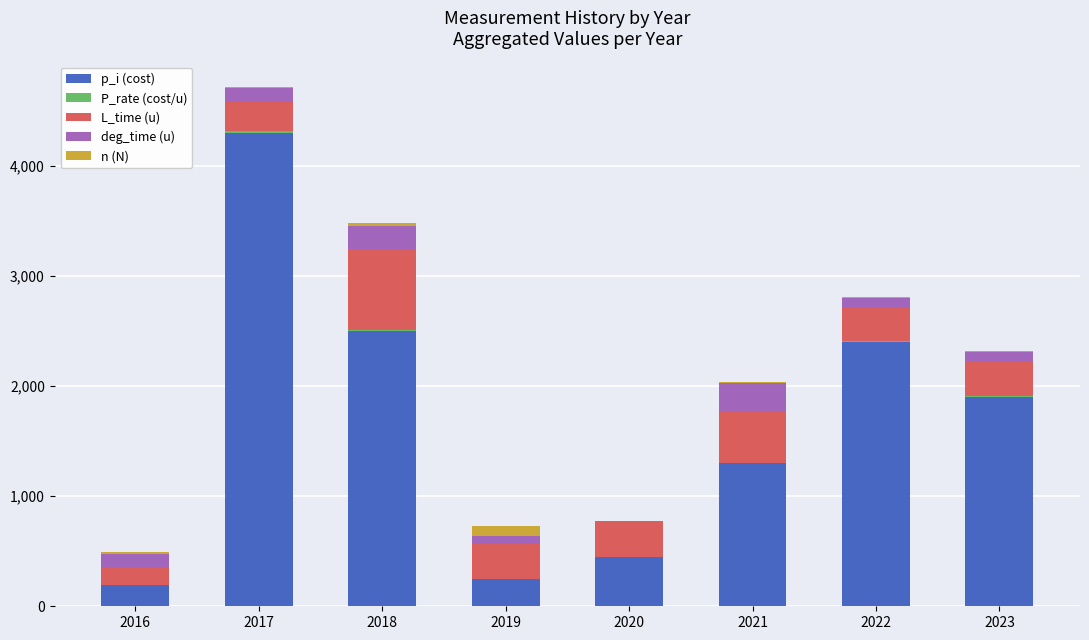

The value of p_i (cost) at 2022 is 2400.0. True or false?

True